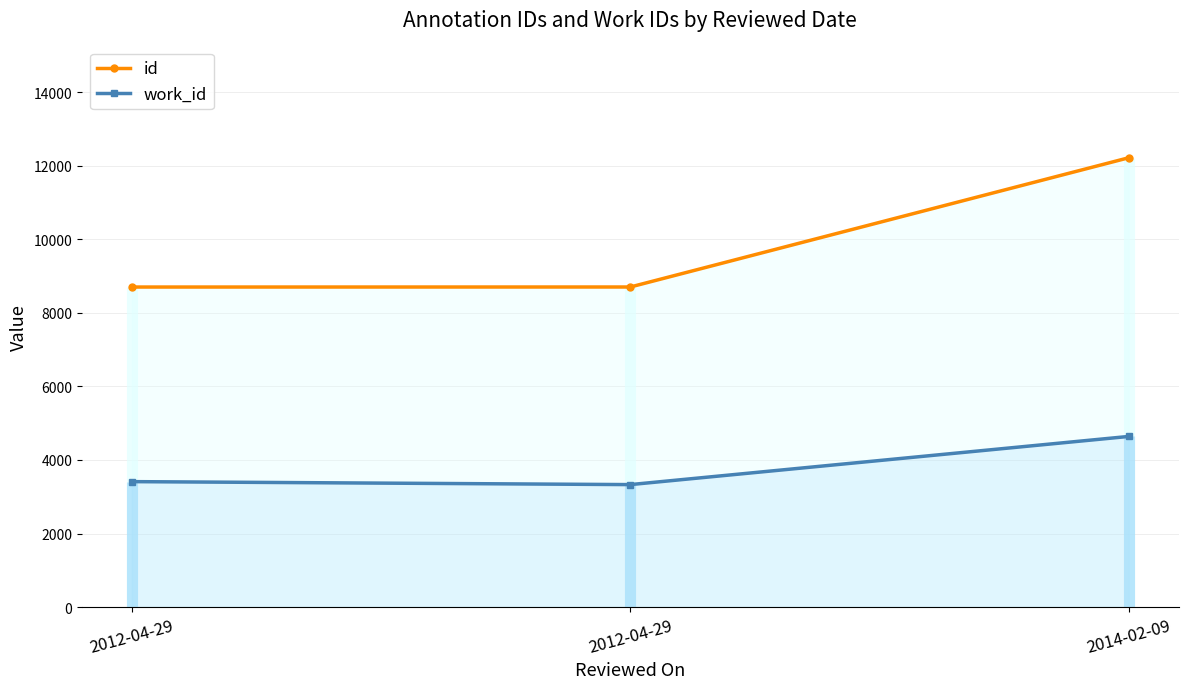

Which series has the largest range (max minus min)?

id